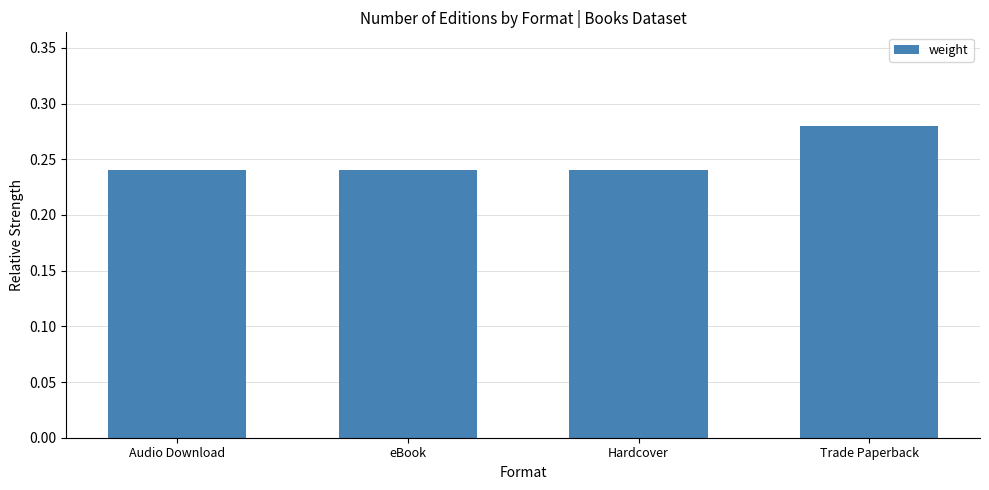

What position from the right is Hardcover?

2